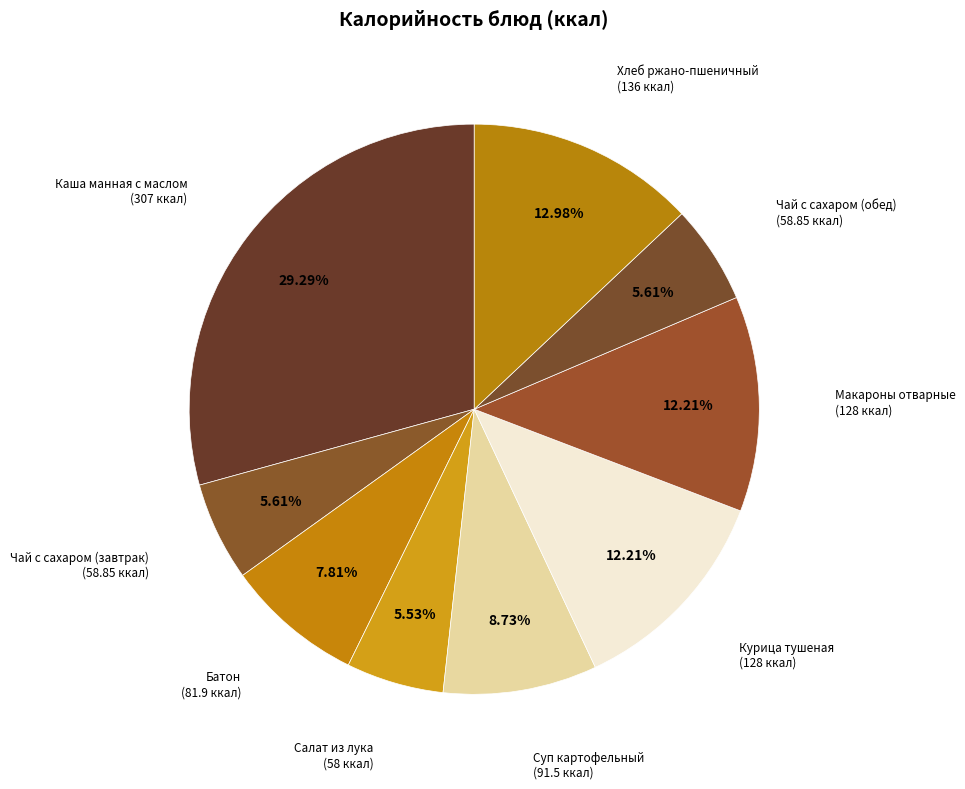

Count the number of slices in the pie.

9